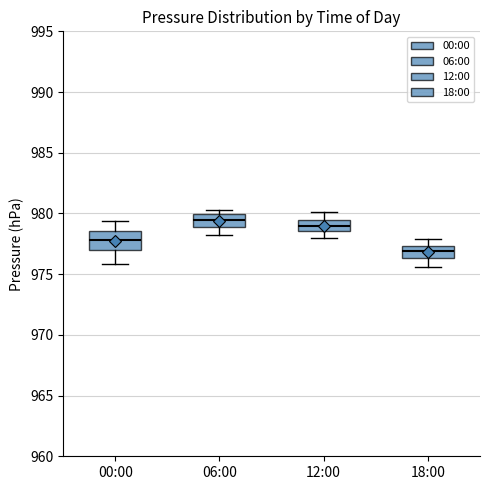

Reading left to right, transcribe this box plot: for each box, give where its median line is, the range the box spans, and where its two whiskers end, as read against the y-axis. The values are not printed on the chart, so give them approximately, as read against the axis.

00:00: median 978.0, box 977.0 to 978.5, whiskers 976.0 to 979.5
06:00: median 979.5, box 979.0 to 980.0, whiskers 978.0 to 980.5
12:00: median 979.0, box 978.5 to 979.5, whiskers 978.0 to 980.0
18:00: median 977.0, box 976.5 to 977.5, whiskers 975.5 to 978.0